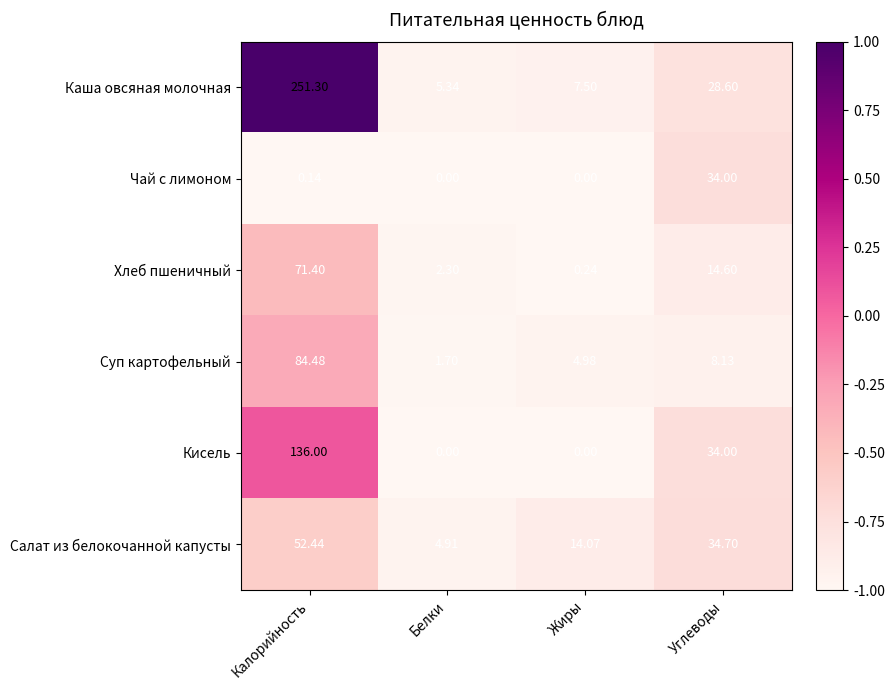

Which series has the largest total across all categories?

Каша овсяная молочная